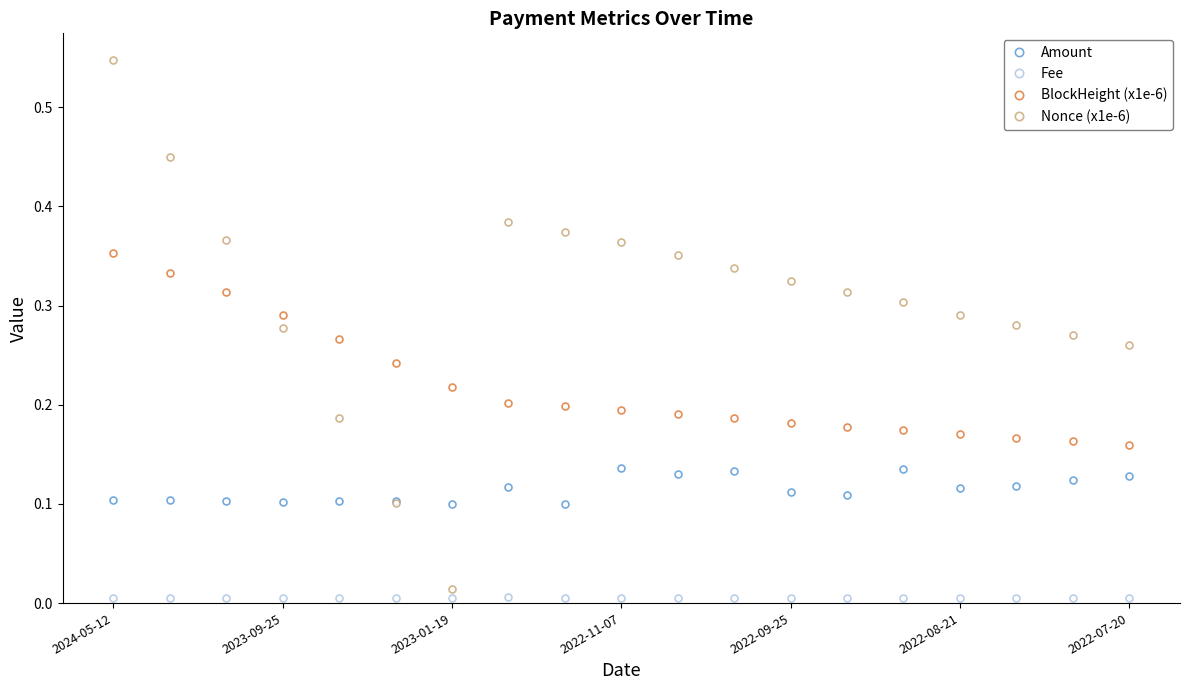

Which series has the largest total across all categories?

Nonce (x1e-6)